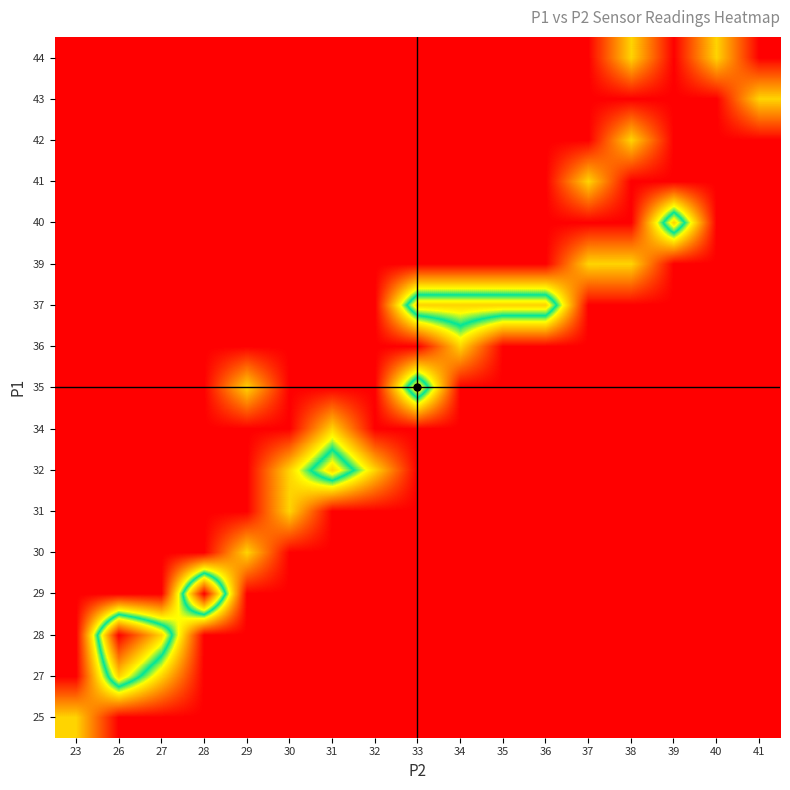

Which label corresponds to the largest value in the chart?

26